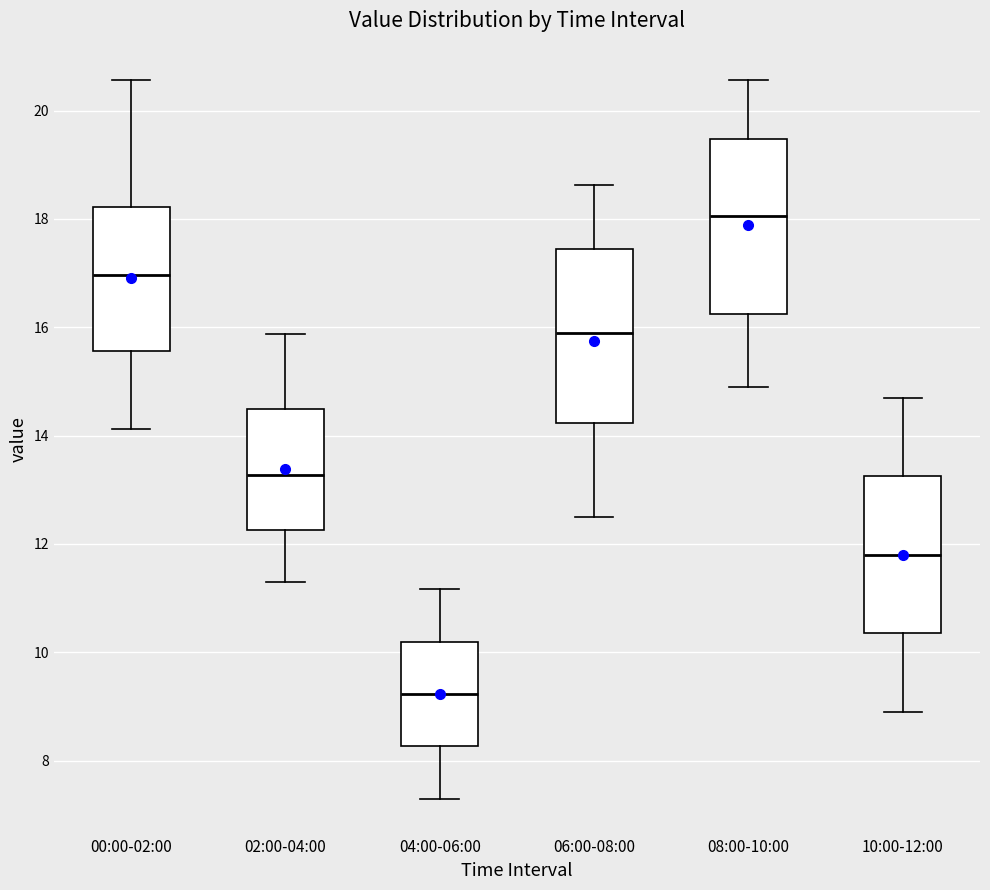

Reading left to right, read every box against the y-axis: the position of its median line, the range the box covers, and the ends of its whiskers. The values are not printed on the chart, so give them approximately, as read against the axis.

00:00-02:00: median 17.0, box 15.6 to 18.2, whiskers 14.2 to 20.6
02:00-04:00: median 13.2, box 12.2 to 14.6, whiskers 11.4 to 15.8
04:00-06:00: median 9.2, box 8.2 to 10.2, whiskers 7.4 to 11.2
06:00-08:00: median 16.0, box 14.2 to 17.4, whiskers 12.6 to 18.6
08:00-10:00: median 18.0, box 16.2 to 19.4, whiskers 15.0 to 20.6
10:00-12:00: median 11.8, box 10.4 to 13.2, whiskers 9.0 to 14.8